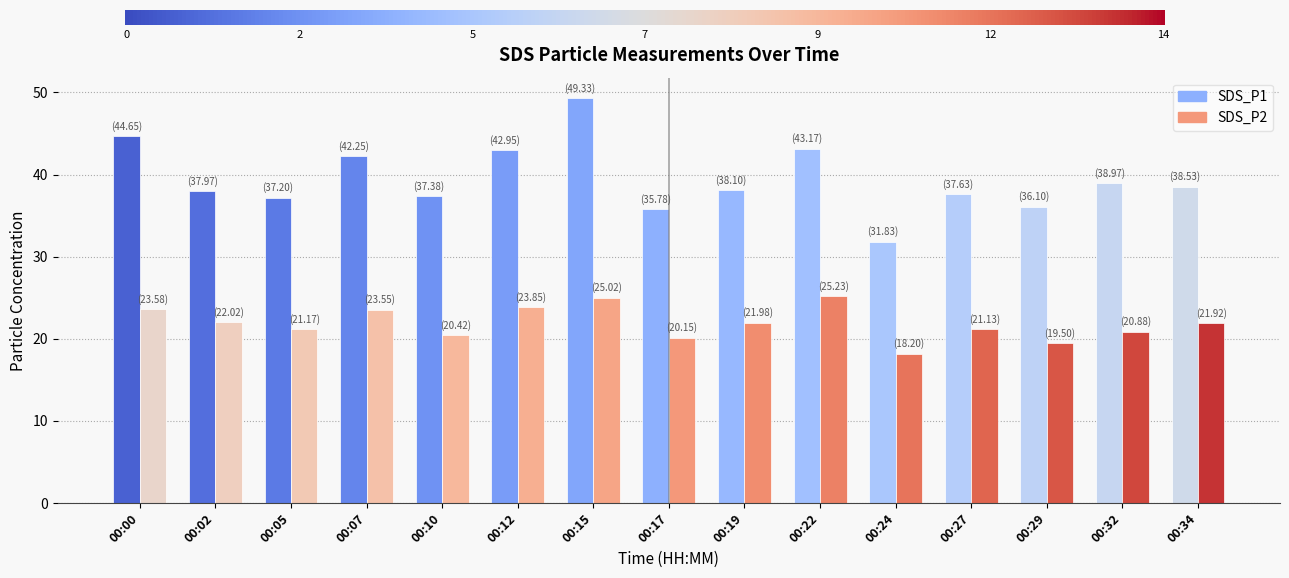

Where is SDS_P1 nearest to the value 40?

00:32